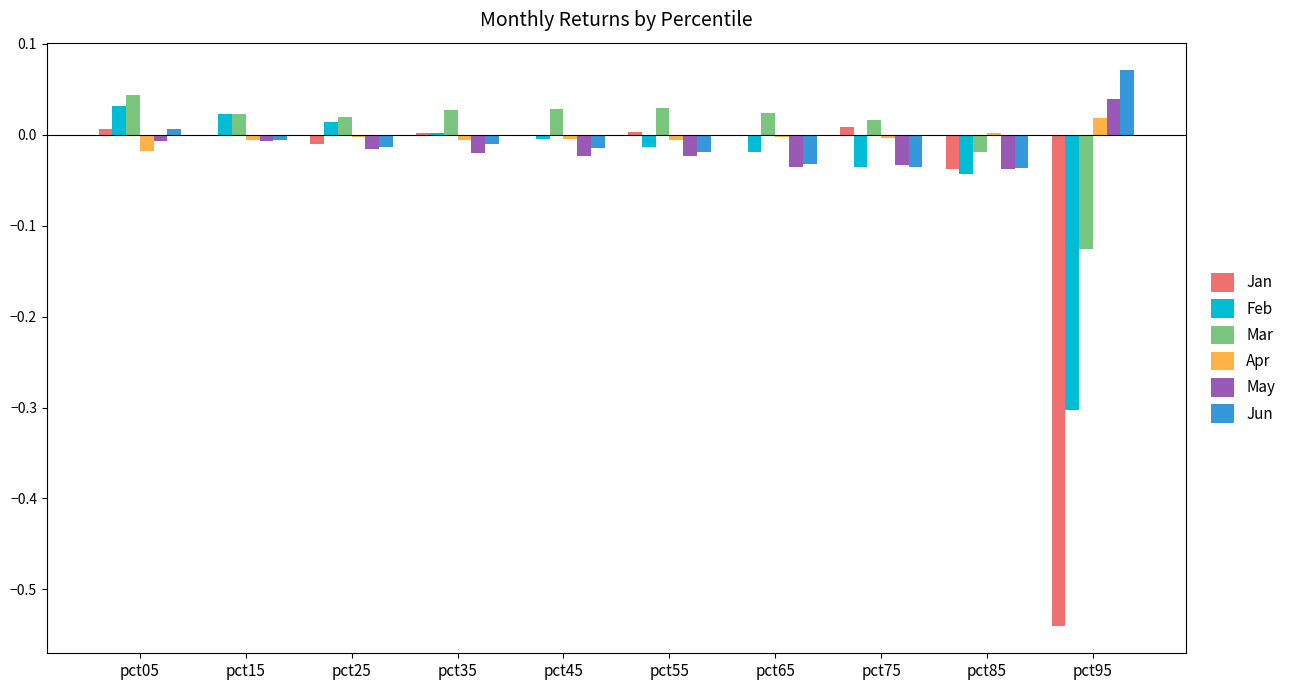

Is the value of Apr at pct95 greater than the value of May at pct85?

Yes